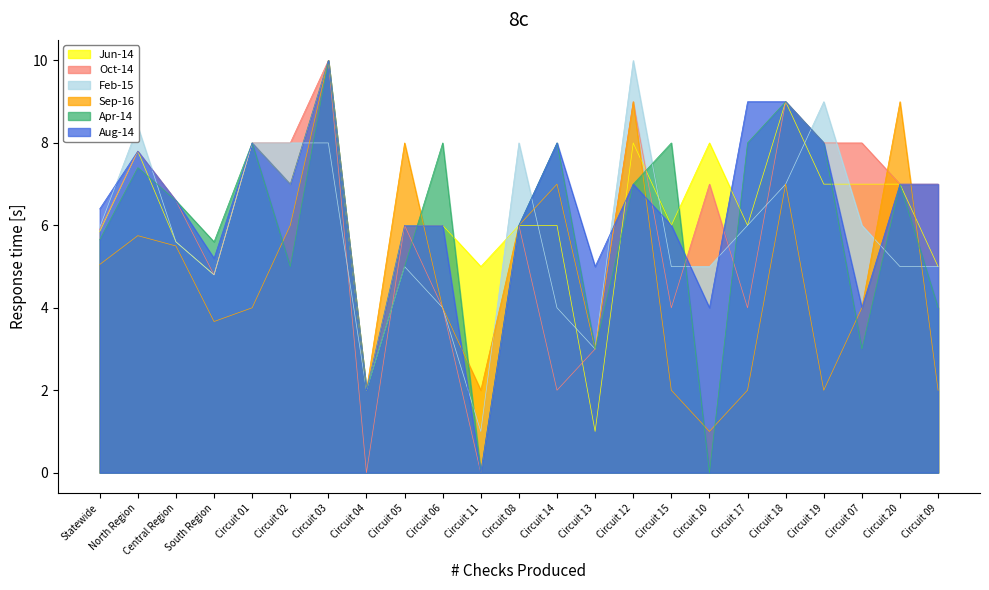

What is the value of the Oct-14 point at the 21st from the left?

8.0